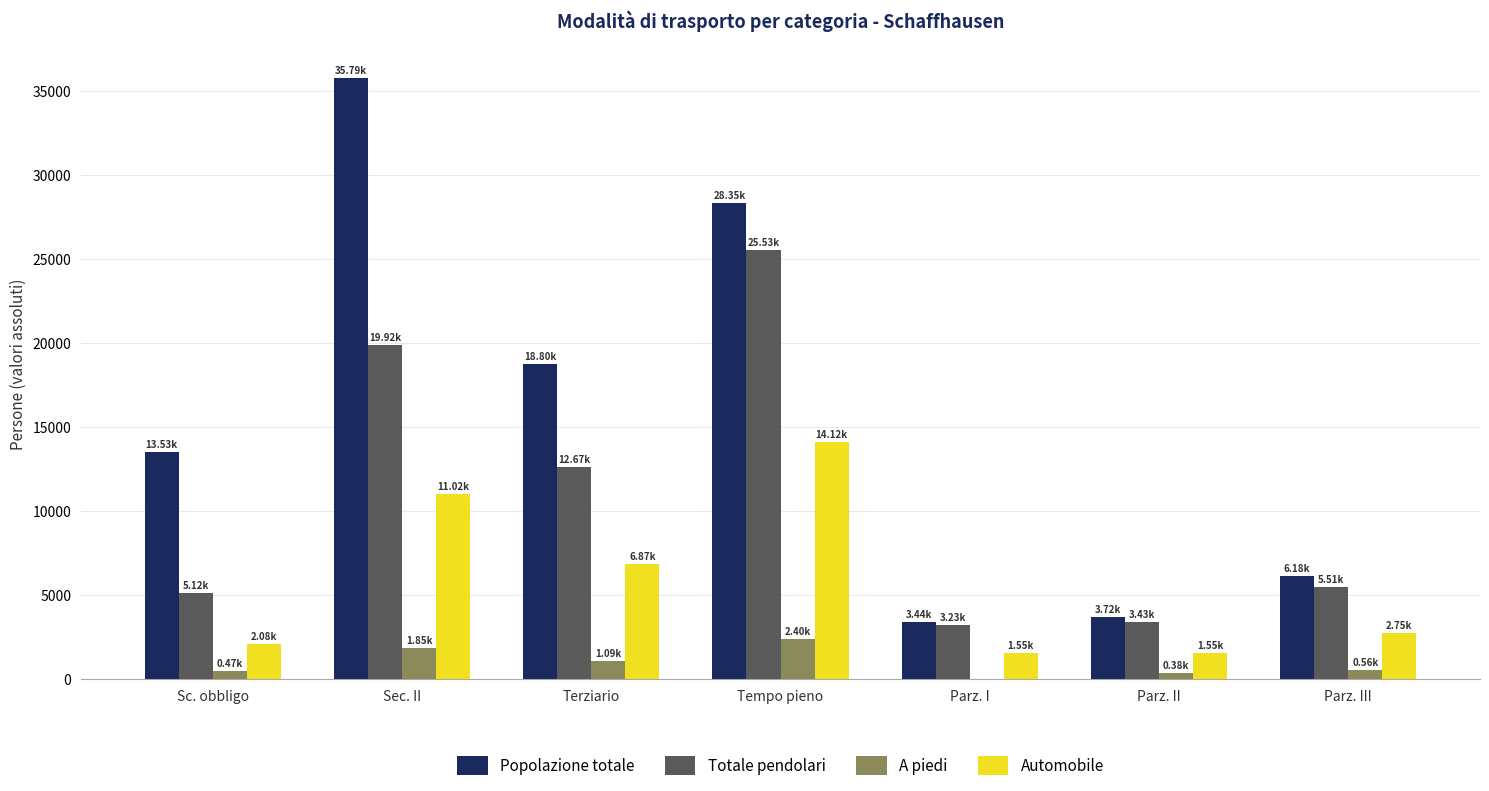

How many values in the Totale pendolari series exceed 5509?

4